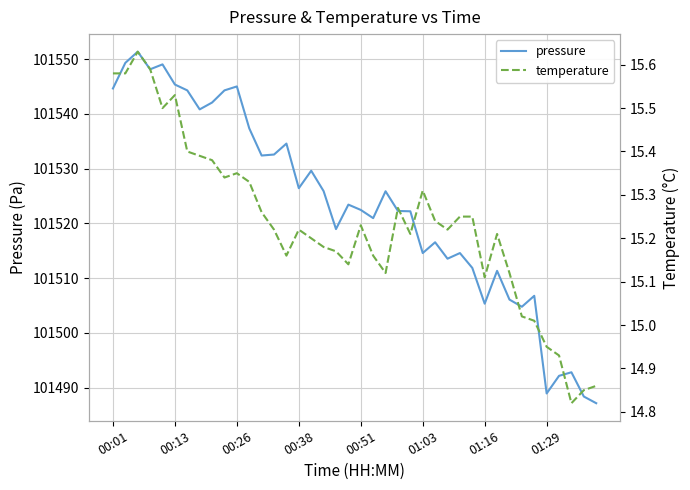

Reading left to right, list all the values displayed in this chart.

pressure: 101544.7	101549.3	101551.4	101548.2	101549.1	101545.4	101544.3	101540.8	101542.1	101544.3	101545.0	101537.4	101532.4	101532.6	101534.6	101526.4	101529.6	101525.9	101519.0	101523.4	101522.5	101521.0	101525.9	101522.3	101522.2	101514.6	101516.6	101513.6	101514.6	101511.9	101505.3	101511.3	101506.1	101504.8	101506.8	101488.9	101492.2	101492.8	101488.4	101487.2
temperature: 15.6	15.6	15.6	15.6	15.5	15.5	15.4	15.4	15.4	15.3	15.3	15.3	15.3	15.2	15.2	15.2	15.2	15.2	15.2	15.1	15.2	15.2	15.1	15.3	15.2	15.3	15.2	15.2	15.2	15.2	15.1	15.2	15.1	15.0	15.0	14.9	14.9	14.8	14.8	14.9